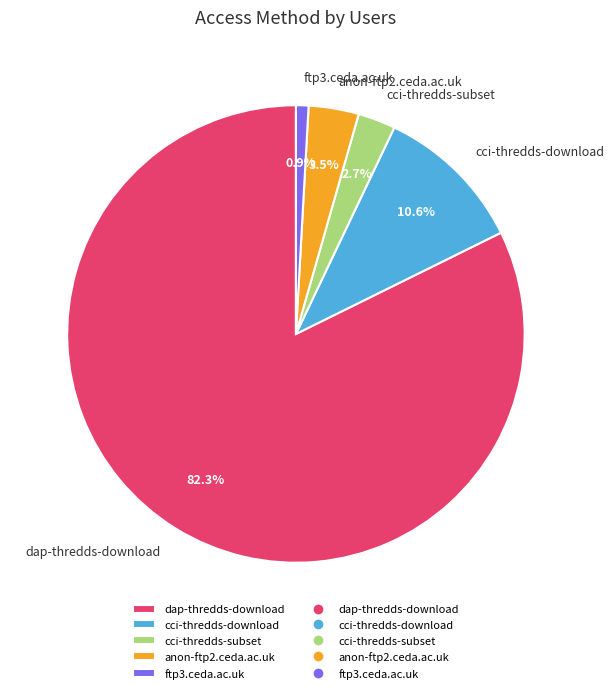

Is there any slice that represents more than half of the pie?

Yes